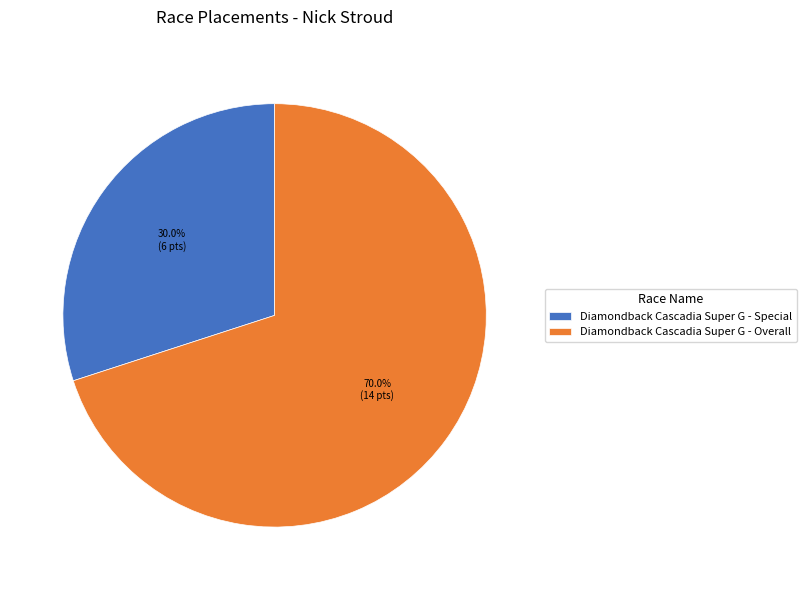

What portion of the pie excludes Diamondback Cascadia Super G - Overall?

30.0%